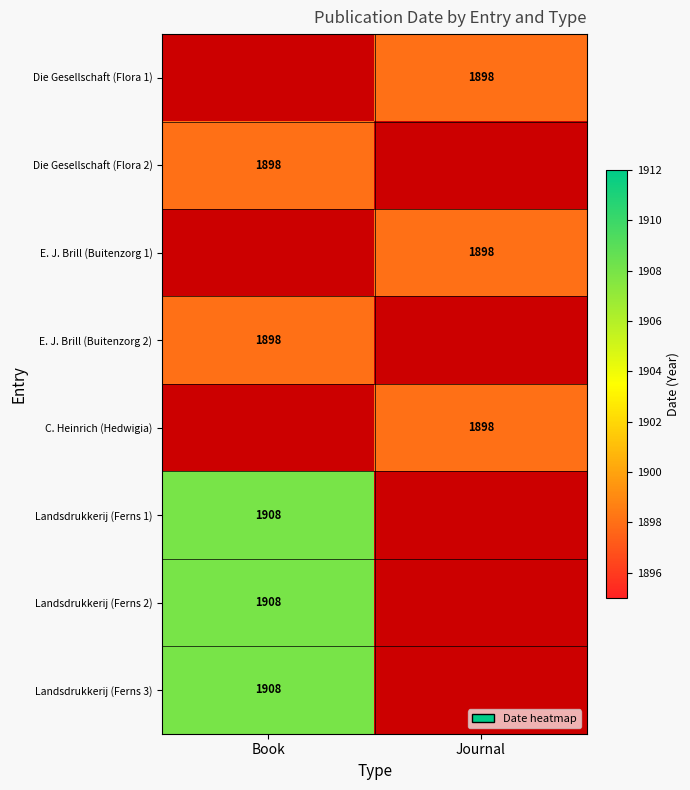

Is it true that E. J. Brill (Buitenzorg 2) equals 473 at Book?

False